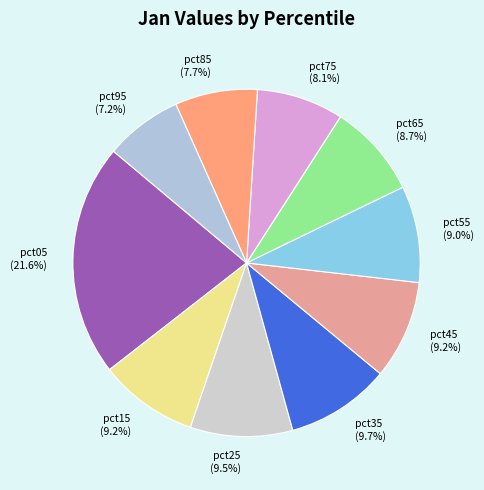

Does pct95 account for over 50% of the chart?

No